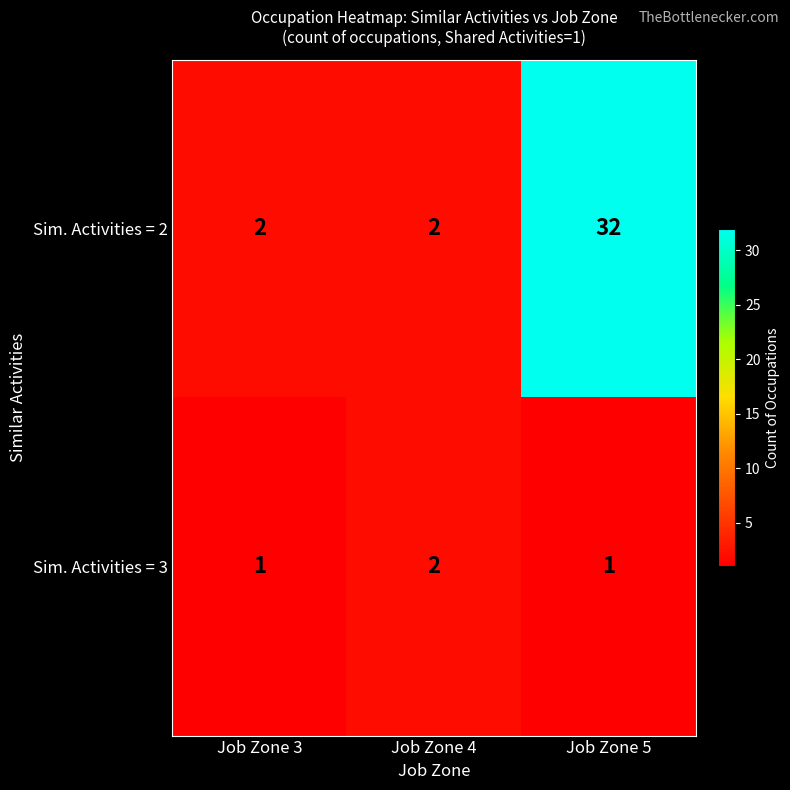

At Job Zone 5, list the series in order from largest to smallest.

Sim. Activities = 2, Sim. Activities = 3